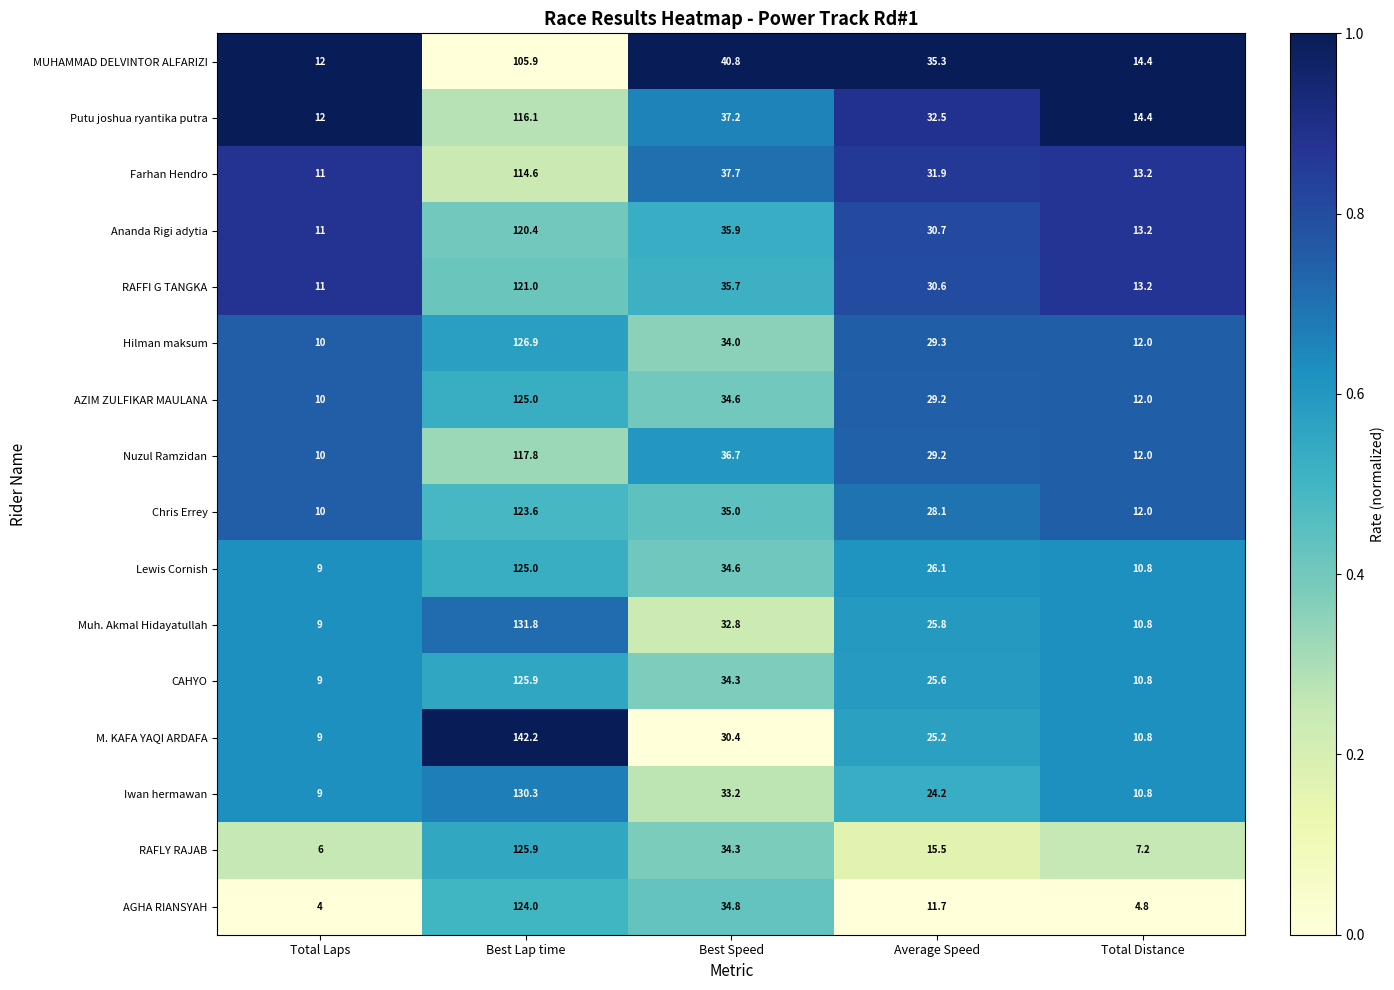

What is the sum of all CAHYO values?

205.6